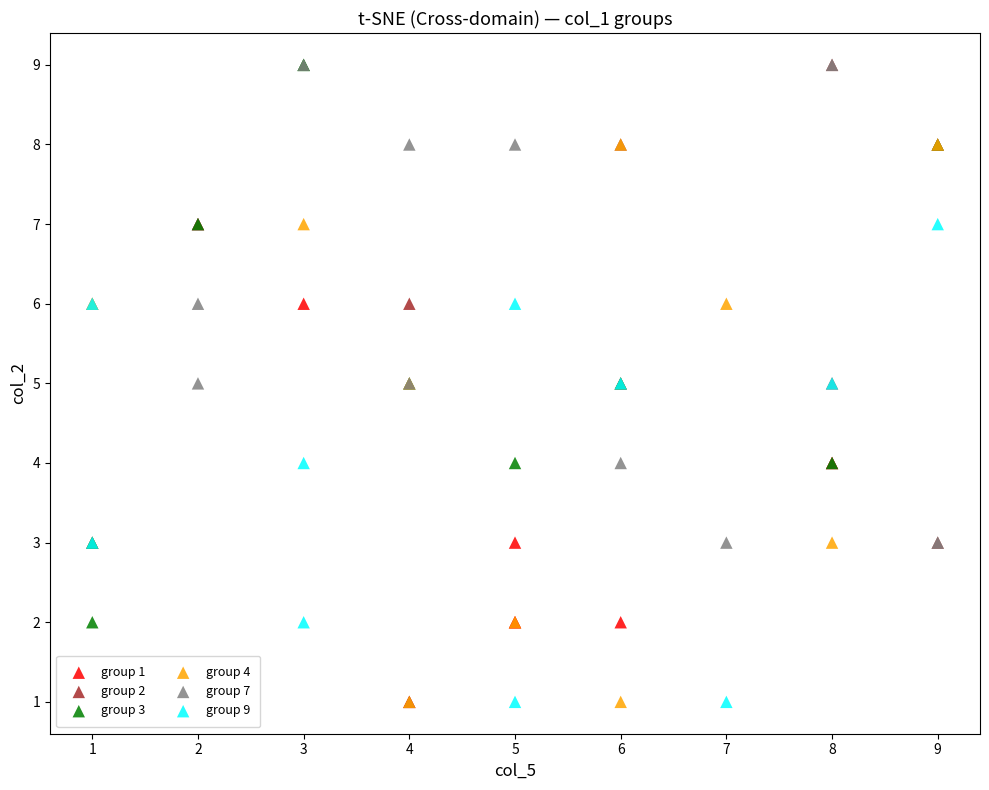

Which series has the largest Y range (max minus min)?

group 2